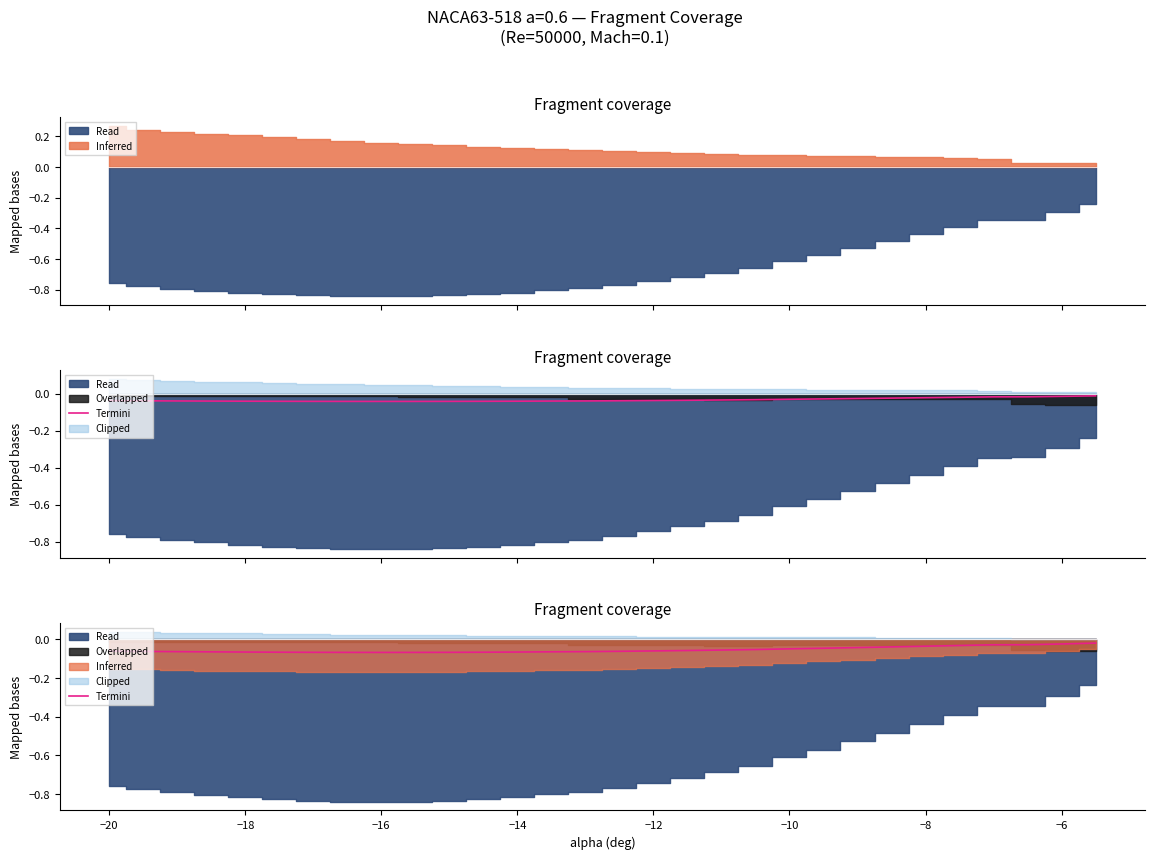

How many lines are shown in the chart?

1